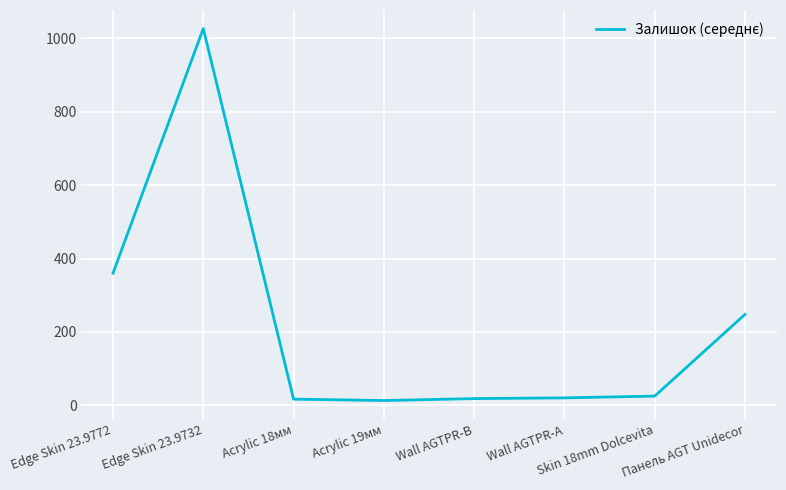

Where is the data nearest to the value 519?

Edge Skin 23.9772